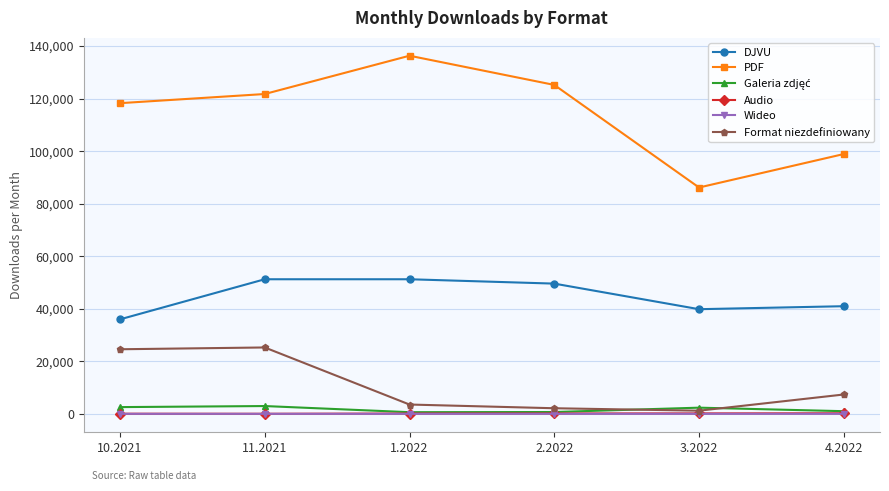

True or false: Wideo and DJVU intersect in this chart.

False